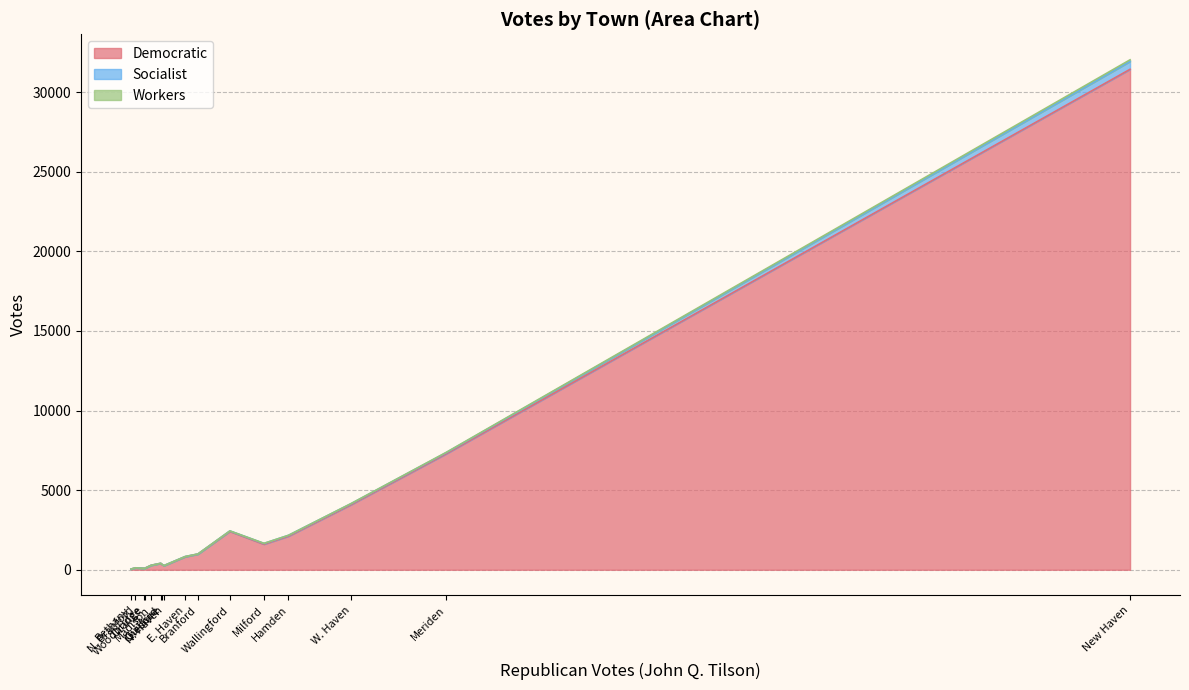

How many values in the Democratic series are below 816?

8